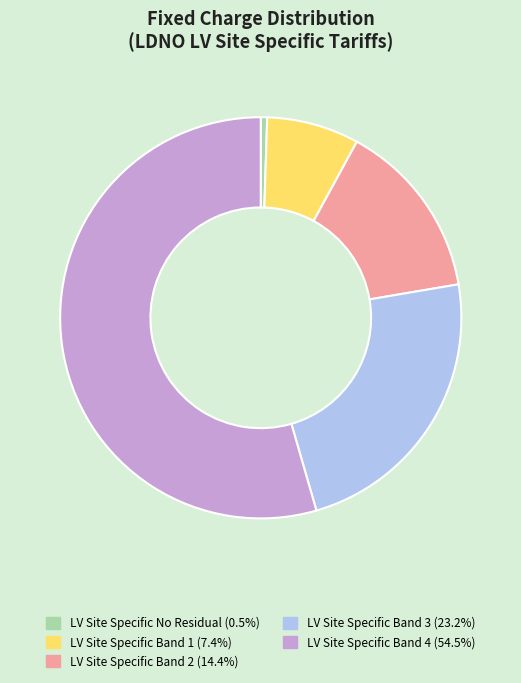

What is the majority slice?

LV Site Specific Band 4